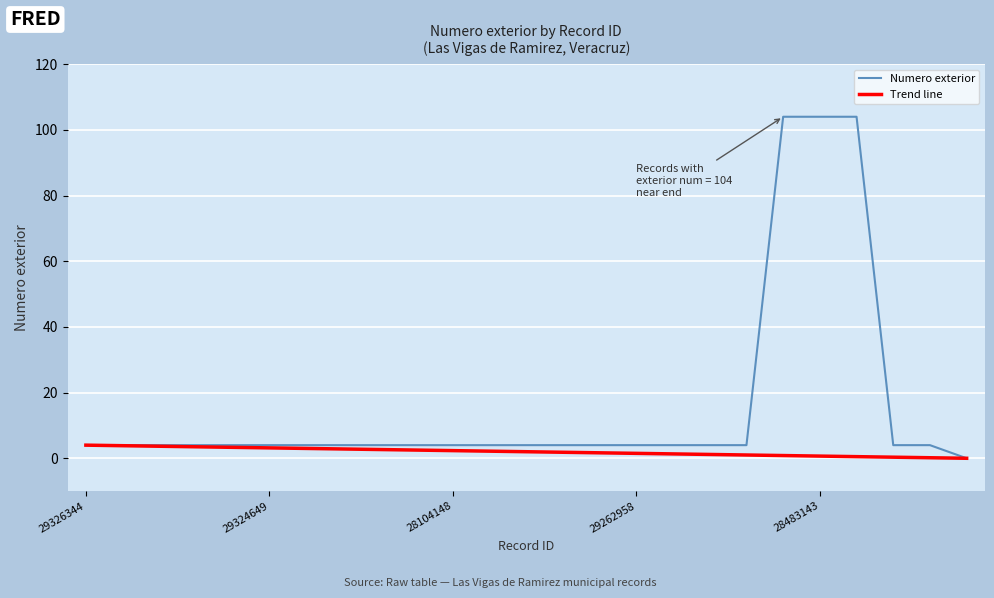

Where is the data nearest to the value 52?

29326344